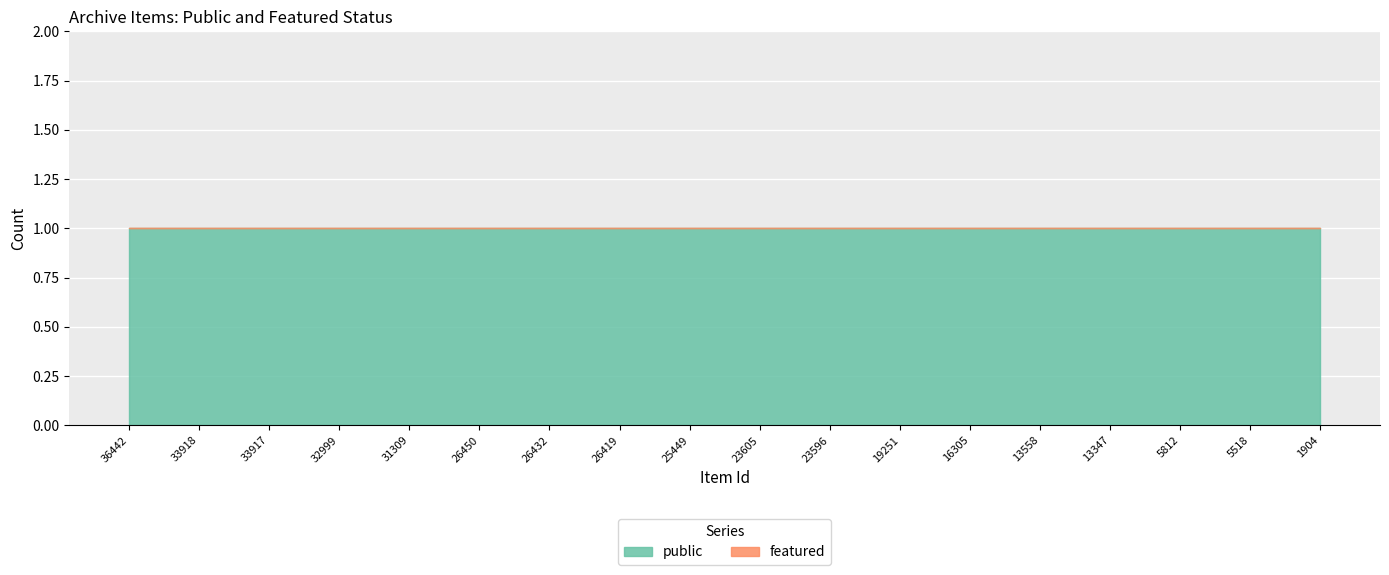

How many lines are shown in the chart?

2